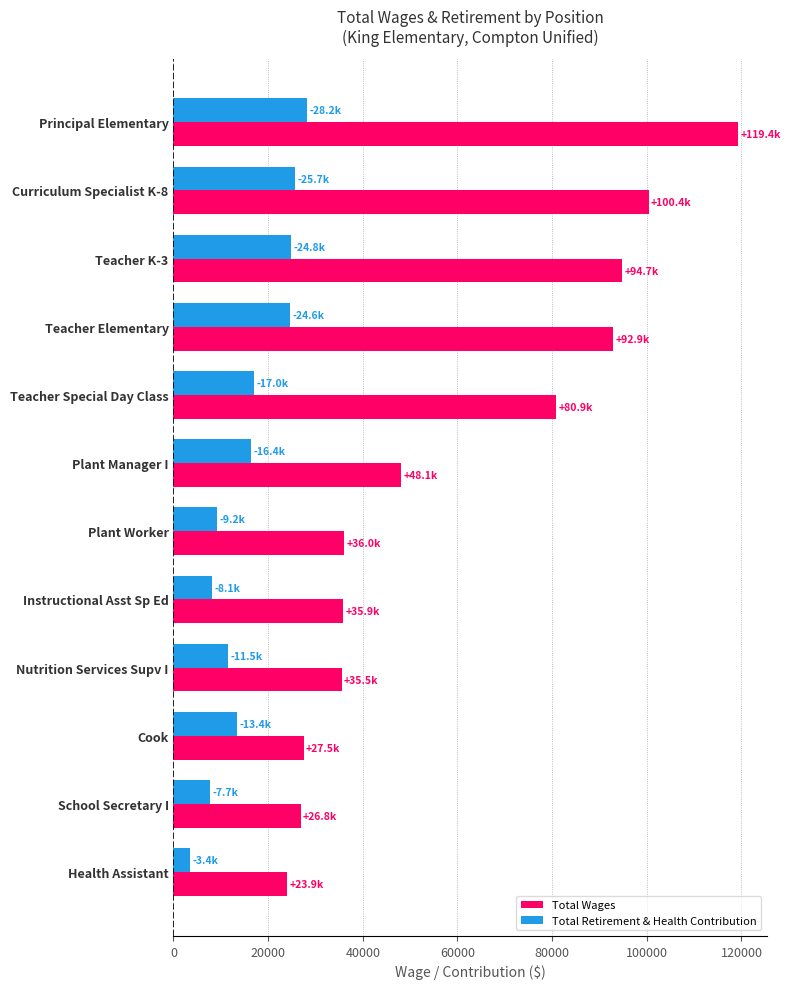

The Total Retirement & Health Contribution series shows 6550 at Cook. True or false?

False